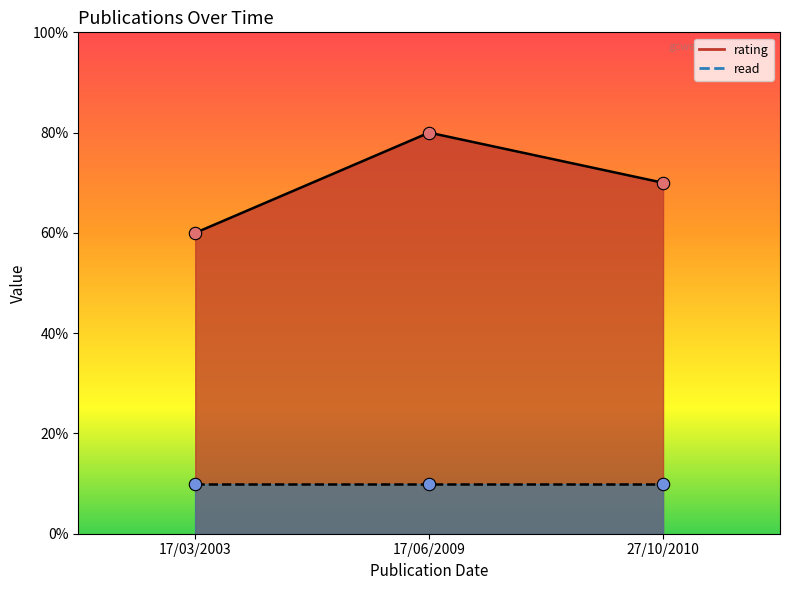

Which series contains the lowest Y value?

read